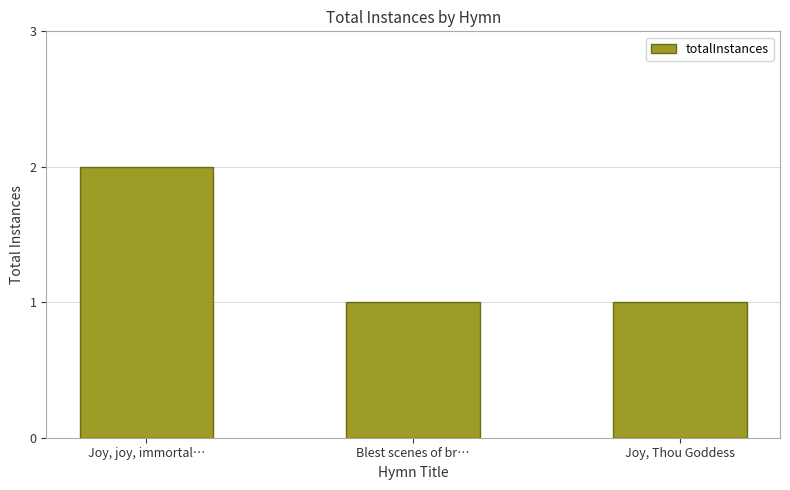

Is it true that the value at Joy, joy, immortal… is 2?

True